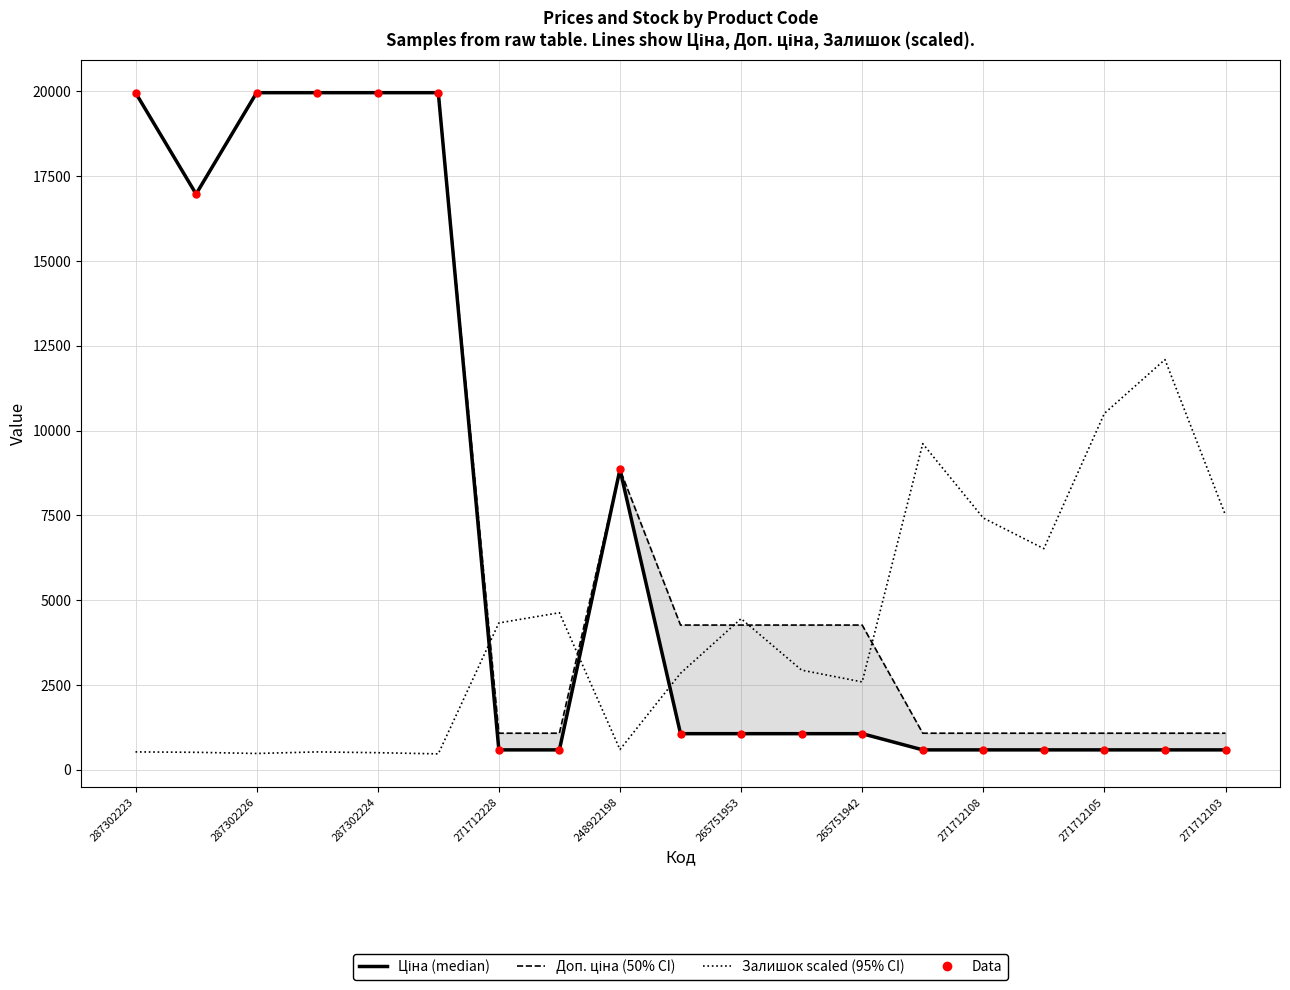

Which series contains the highest Y value?

Доп. ціна